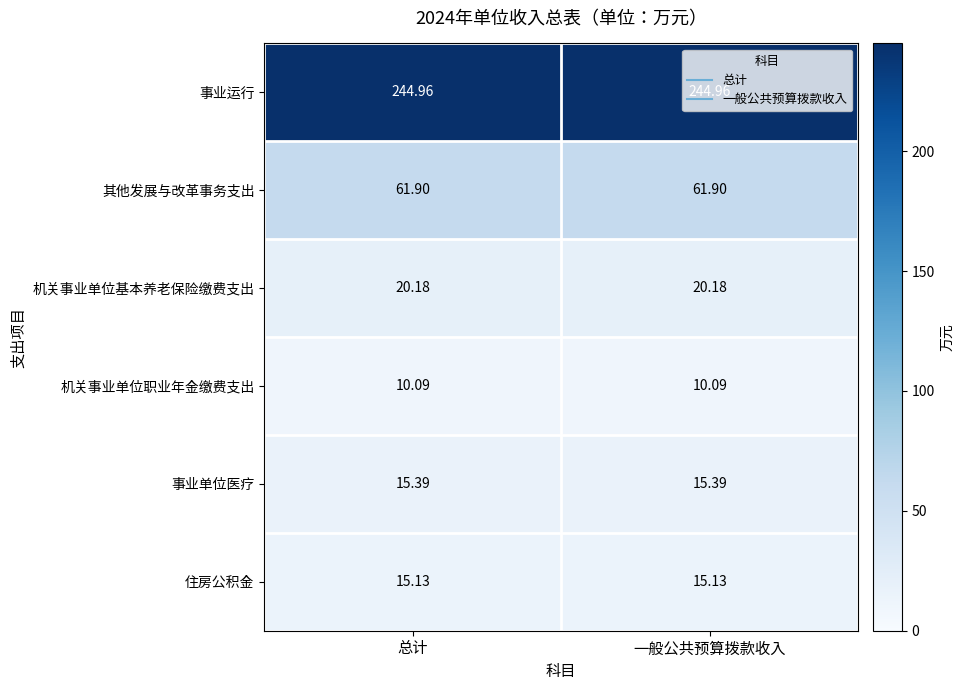

List the series in order of their peak value, highest first.

事业运行, 其他发展与改革事务支出, 机关事业单位基本养老保险缴费支出, 事业单位医疗, 住房公积金, 机关事业单位职业年金缴费支出